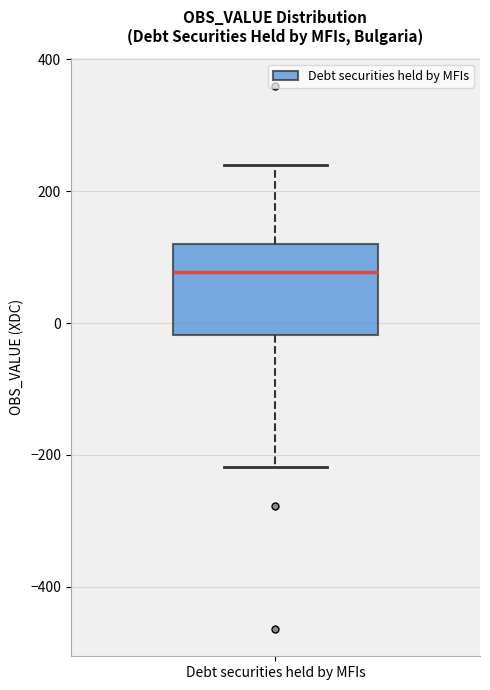

Where is the upper edge of the box for Debt securities held by MFIs on the y-axis? The values are not printed on the chart, so give them approximately, as read against the axis.

120